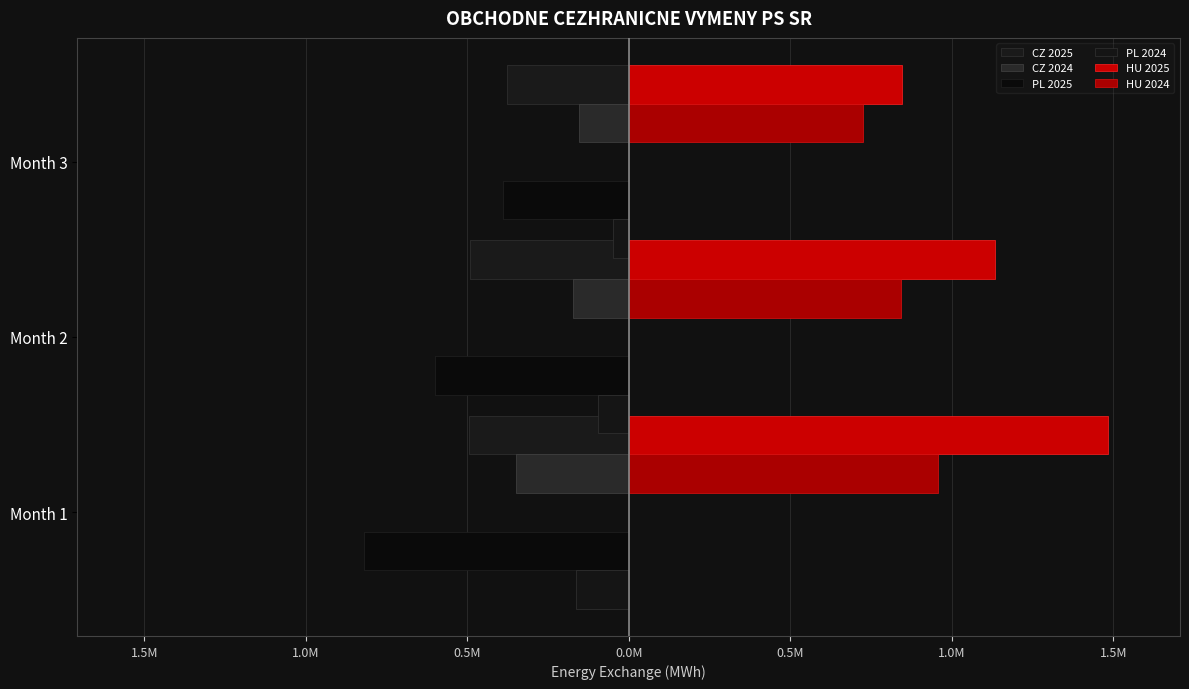

Rank the series at Month 3 from highest to lowest value.

HU 2025, HU 2024, PL 2025, CZ 2025, CZ 2024, PL 2024